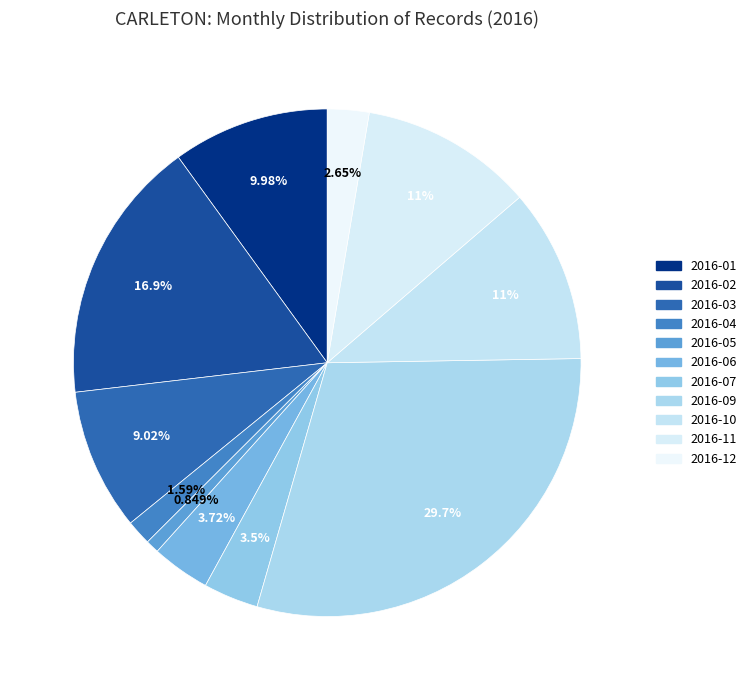

What is the ratio of the value at 2016-09 to the value at 2016-03?

3.3